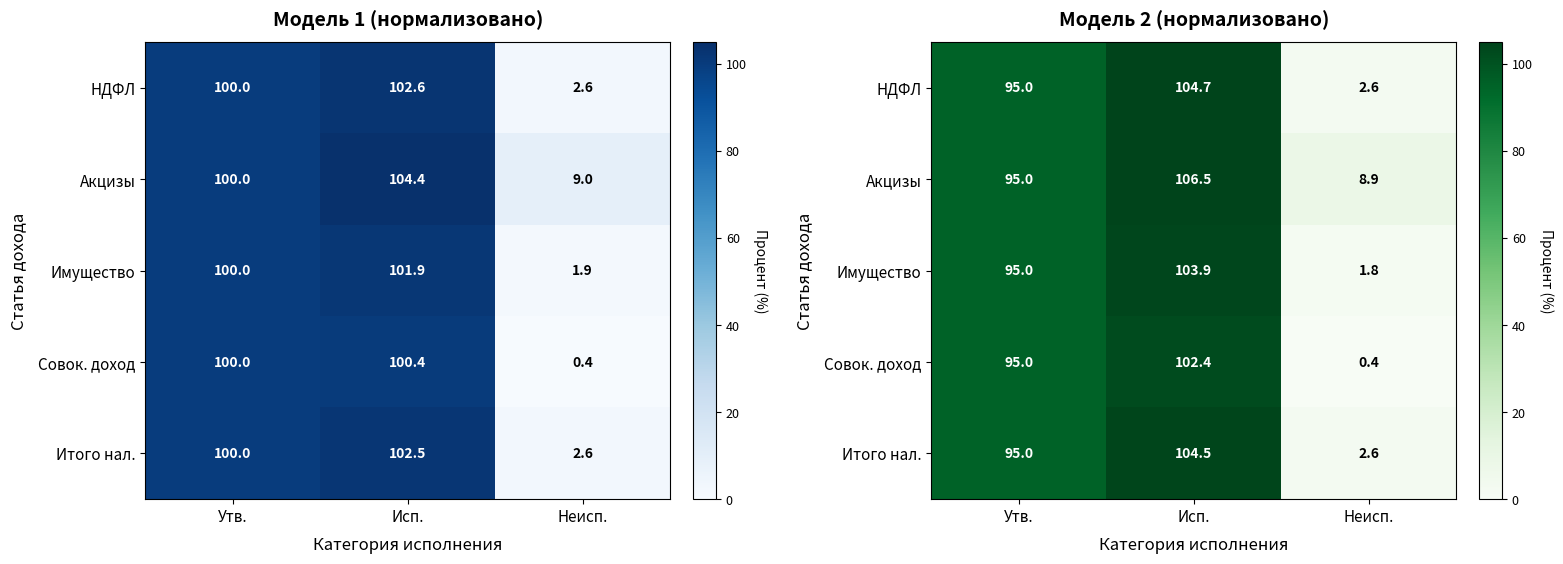

Which category has the lowest value across all series?

Неисп.